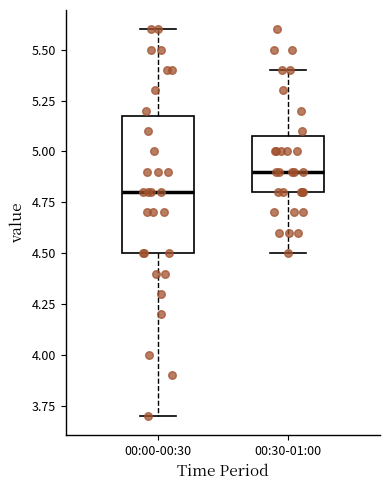

Reading left to right, transcribe this box plot: for each box, give where its median line is, the range the box spans, and where its two whiskers end, as read against the y-axis. The values are not printed on the chart, so give them approximately, as read against the axis.

00:00-00:30: median 4.8, box 4.5 to 5.2, whiskers 3.7 to 5.6
00:30-01:00: median 4.9, box 4.8 to 5.1, whiskers 4.5 to 5.4